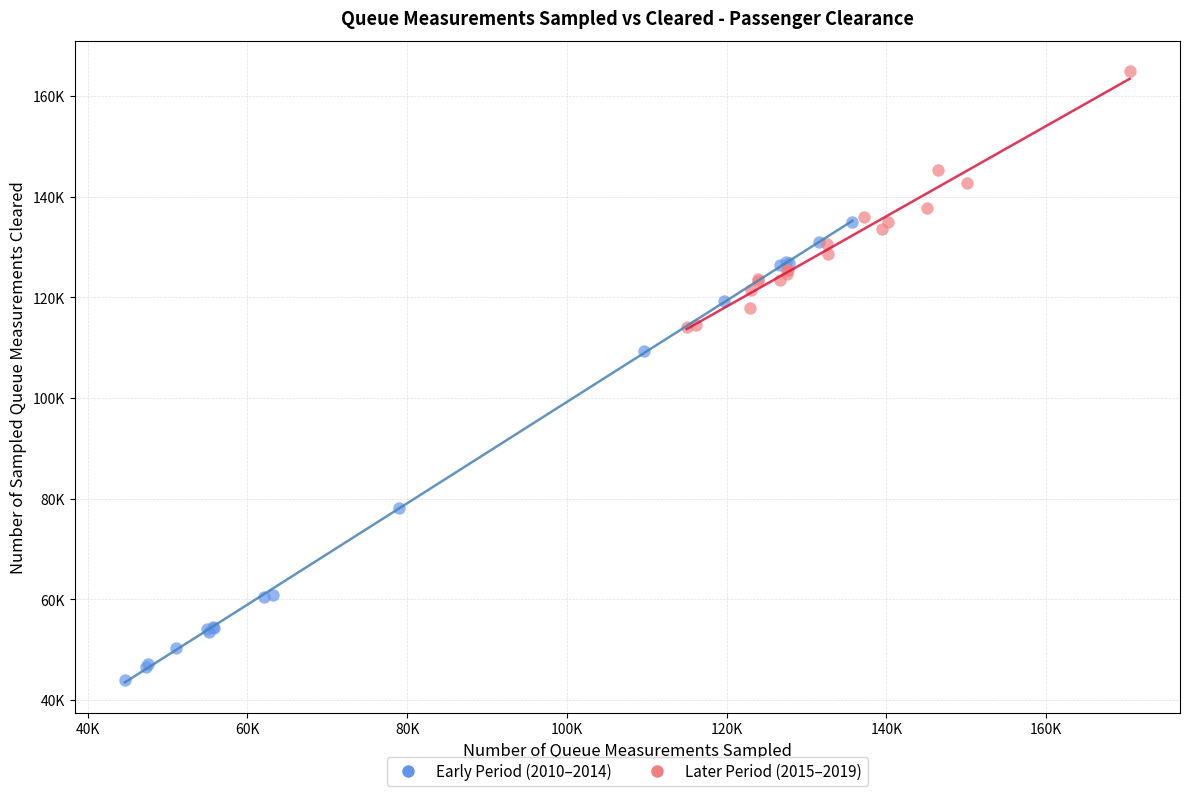

What are all the series names shown in the legend?

Early Period (2010–2014), Later Period (2015–2019)